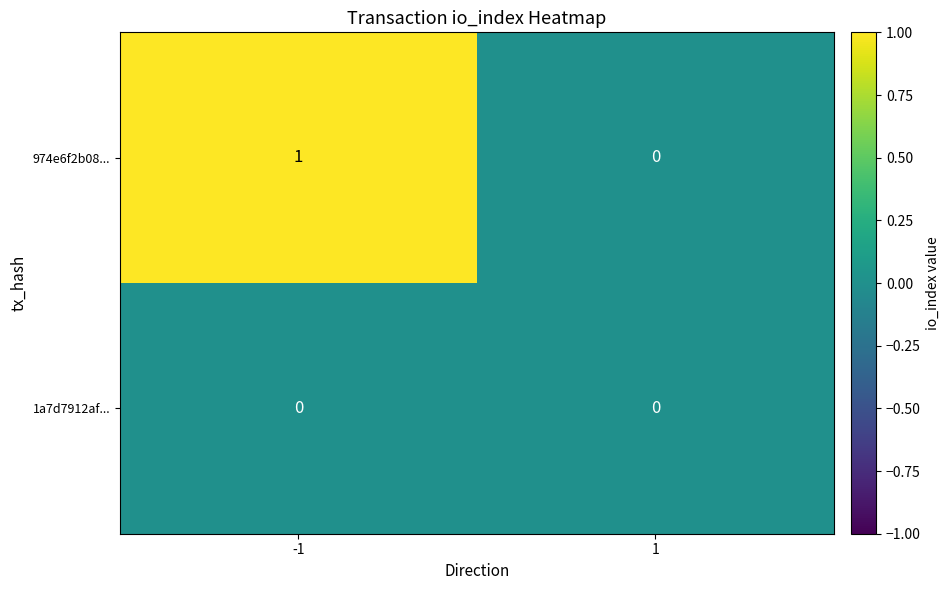

Rank the series by their average value, from highest to lowest.

974e6f2b08..., 1a7d7912af...